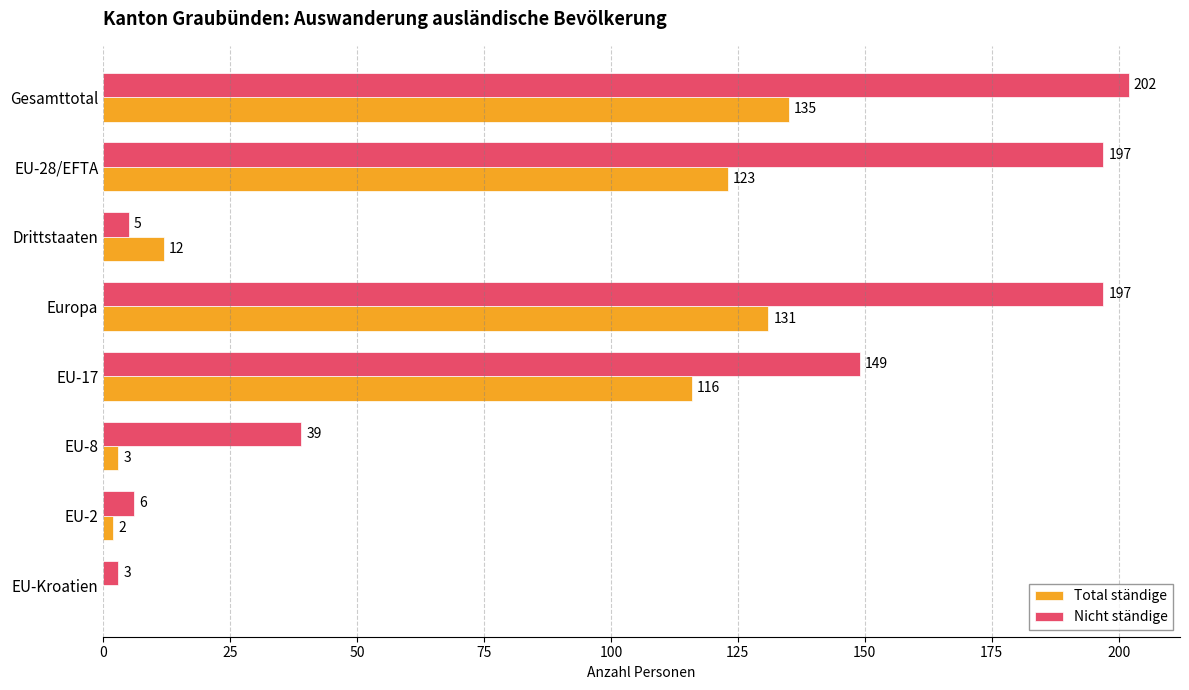

Which series has the largest total across all categories?

Nicht ständige